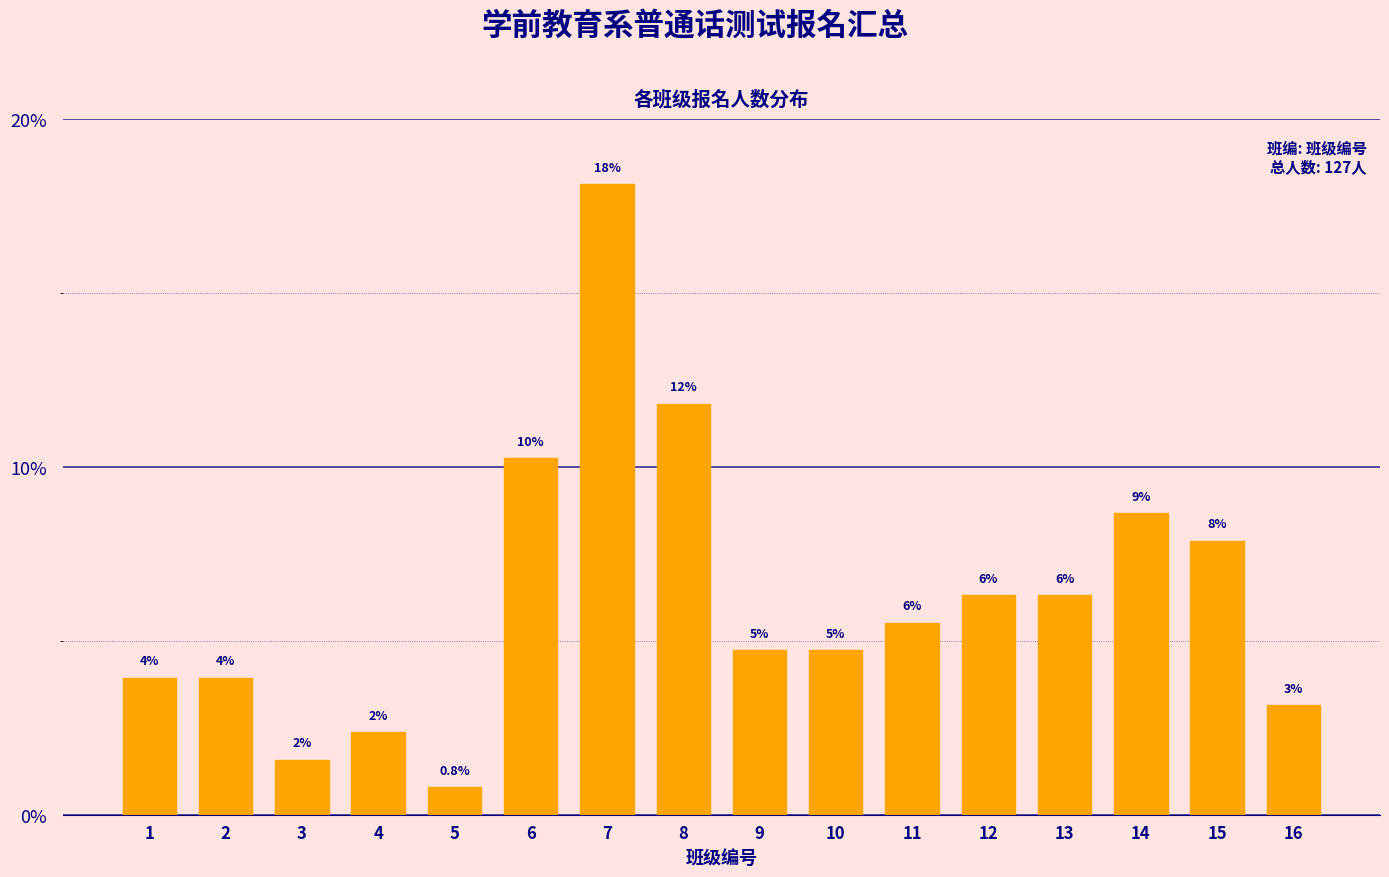

How many bars are there in total?

16